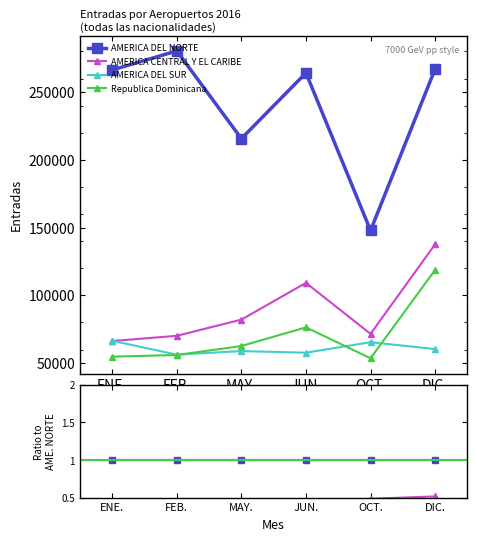

What is the label of the 5th point from the left?

OCT.